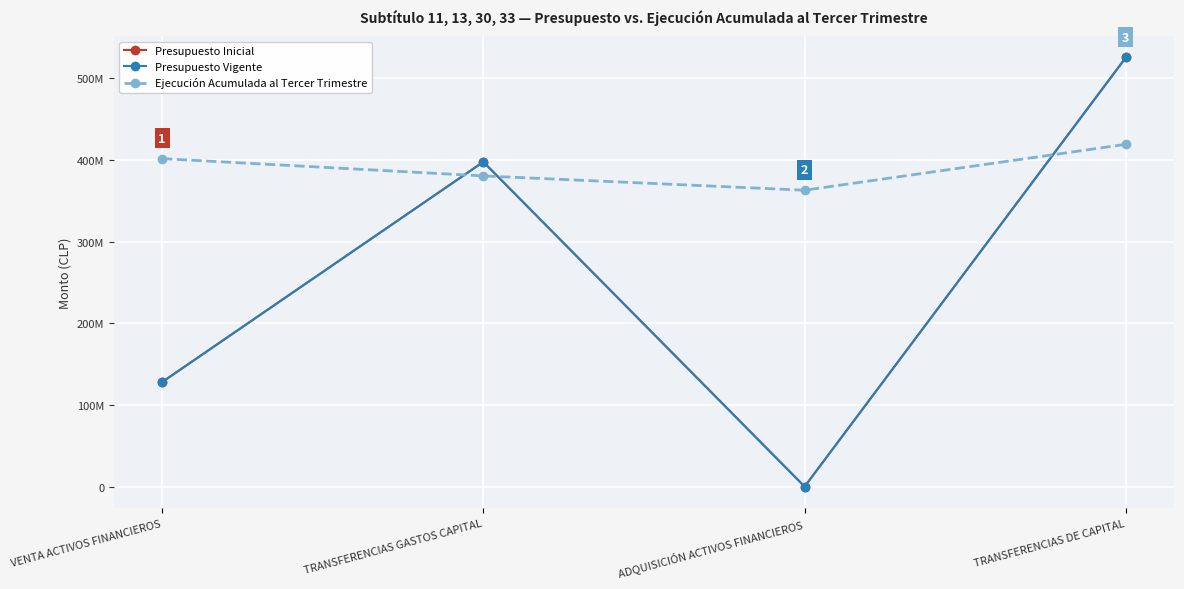

What is the minimum value for Presupuesto Vigente?

10